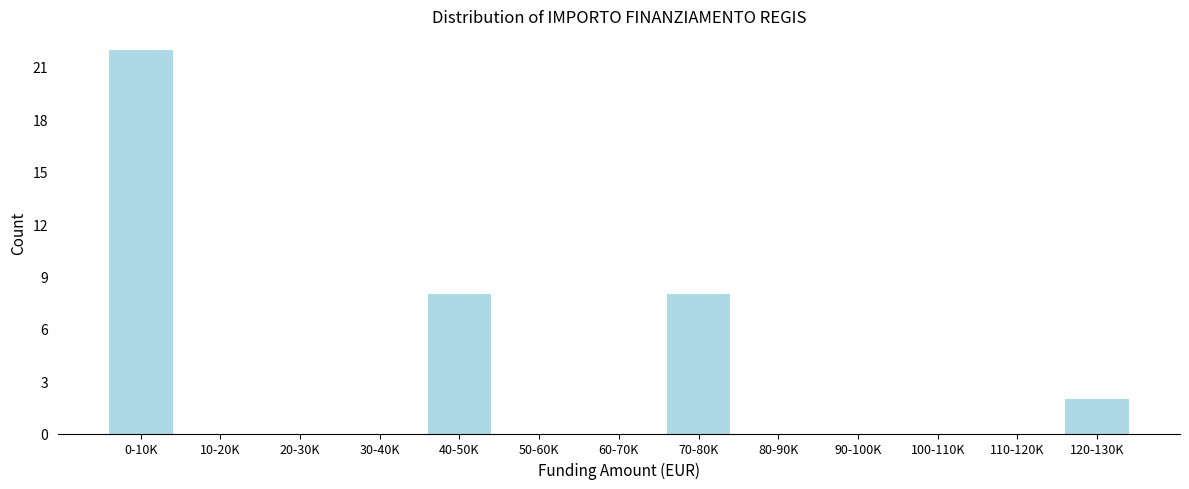

Reading left to right, transcribe all the data shown in this chart.

0-10K=22	10-20K=0	20-30K=0	30-40K=0	40-50K=8	50-60K=0	60-70K=0	70-80K=8	80-90K=0	90-100K=0	100-110K=0	110-120K=0	120-130K=2